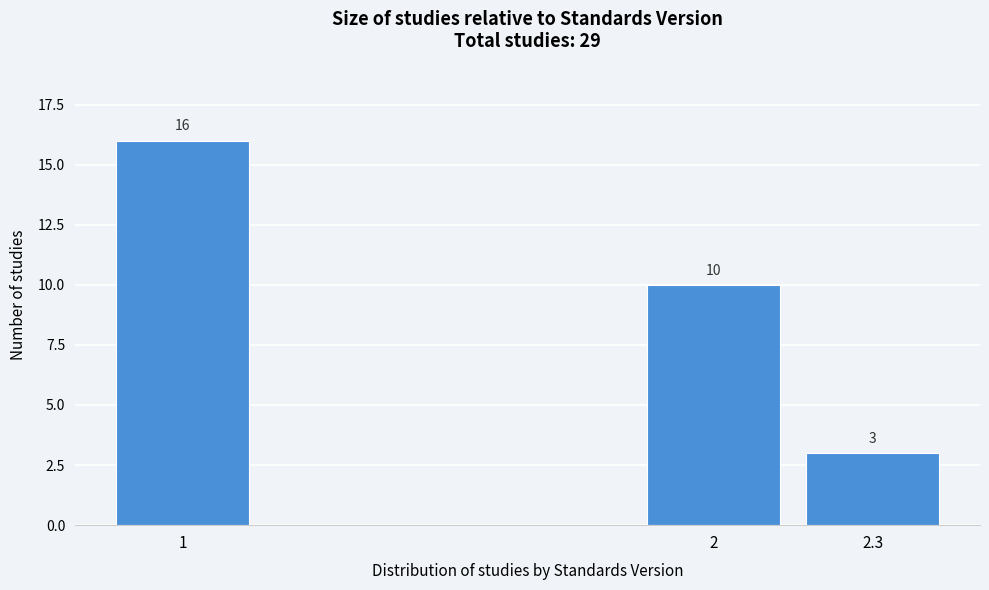

Reading right to left, list all the values displayed in this chart.

2.3=3	2=10	1=16